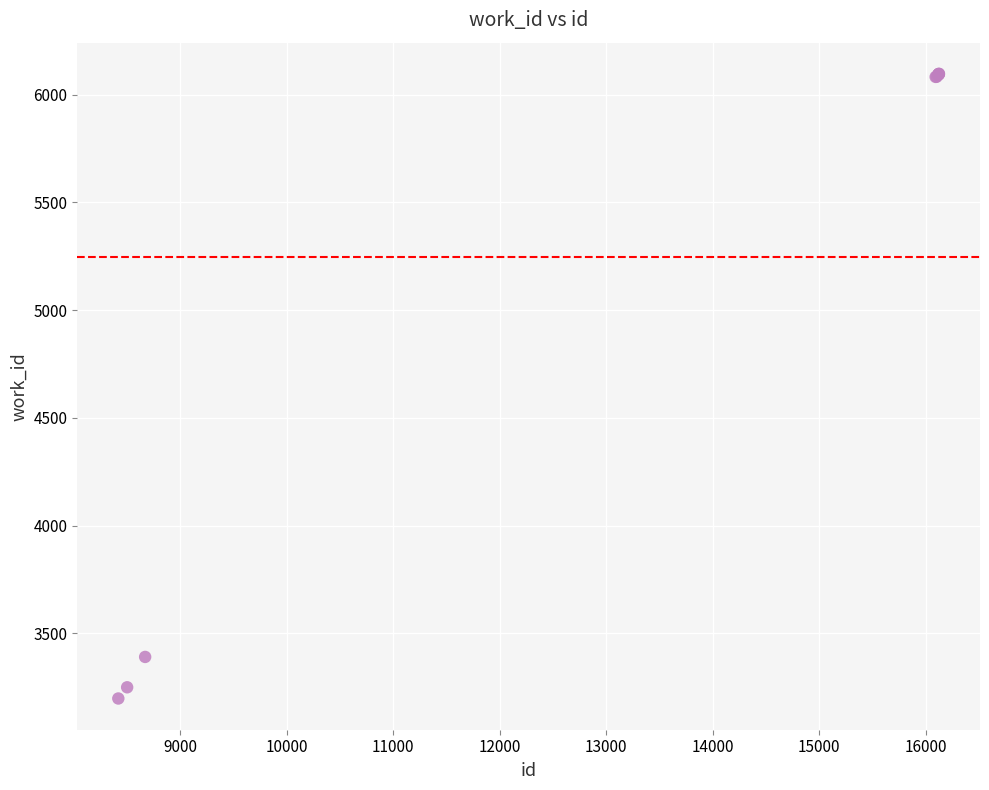

What Y value in the scatter plot is closest to 4647?

3390